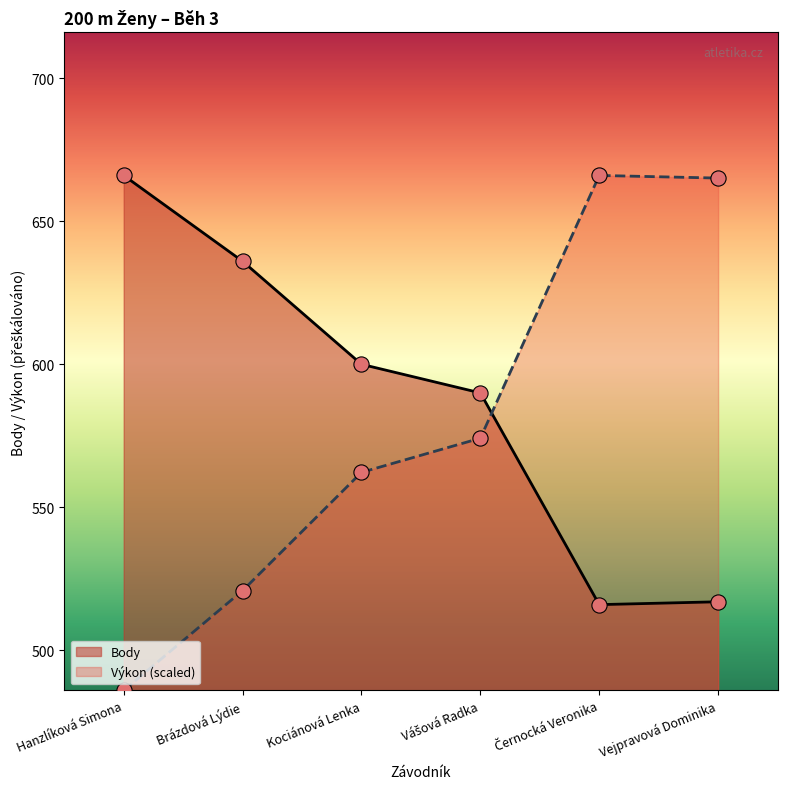

At how many categories does at least one series exceed 494?

6